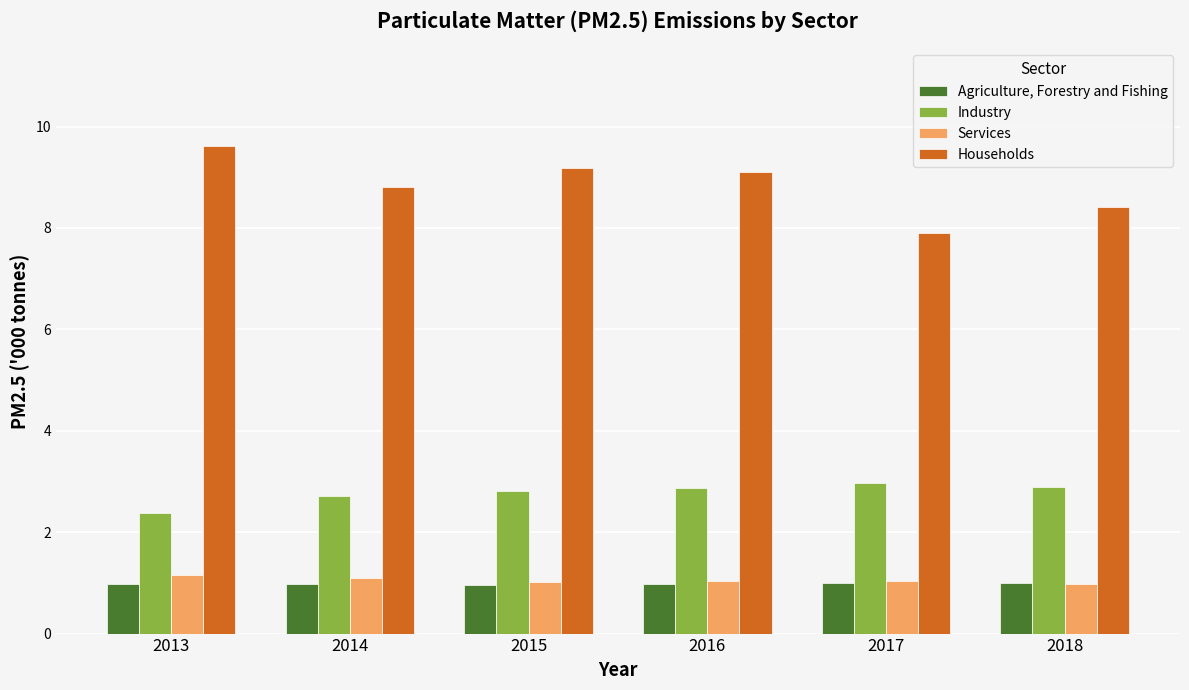

Rank the series by their maximum value, from highest to lowest.

Households, Industry, Services, Agriculture, Forestry and Fishing